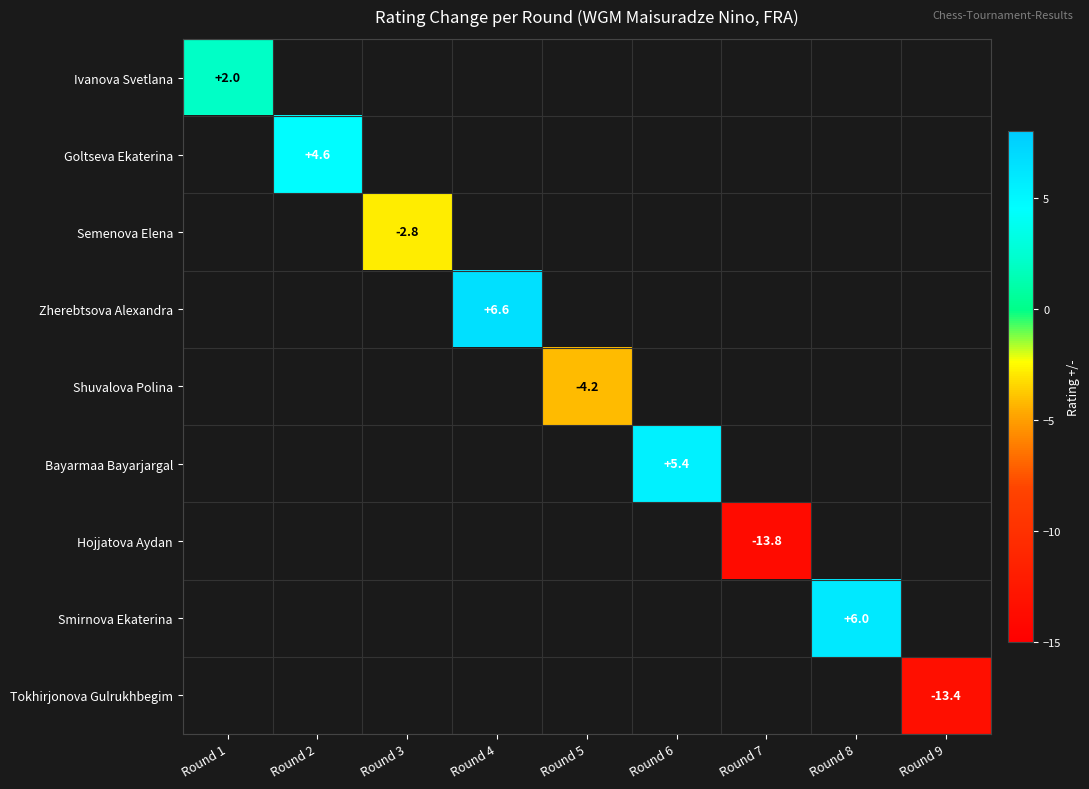

Which has a higher value, Round 5 or Round 8?

Round 8